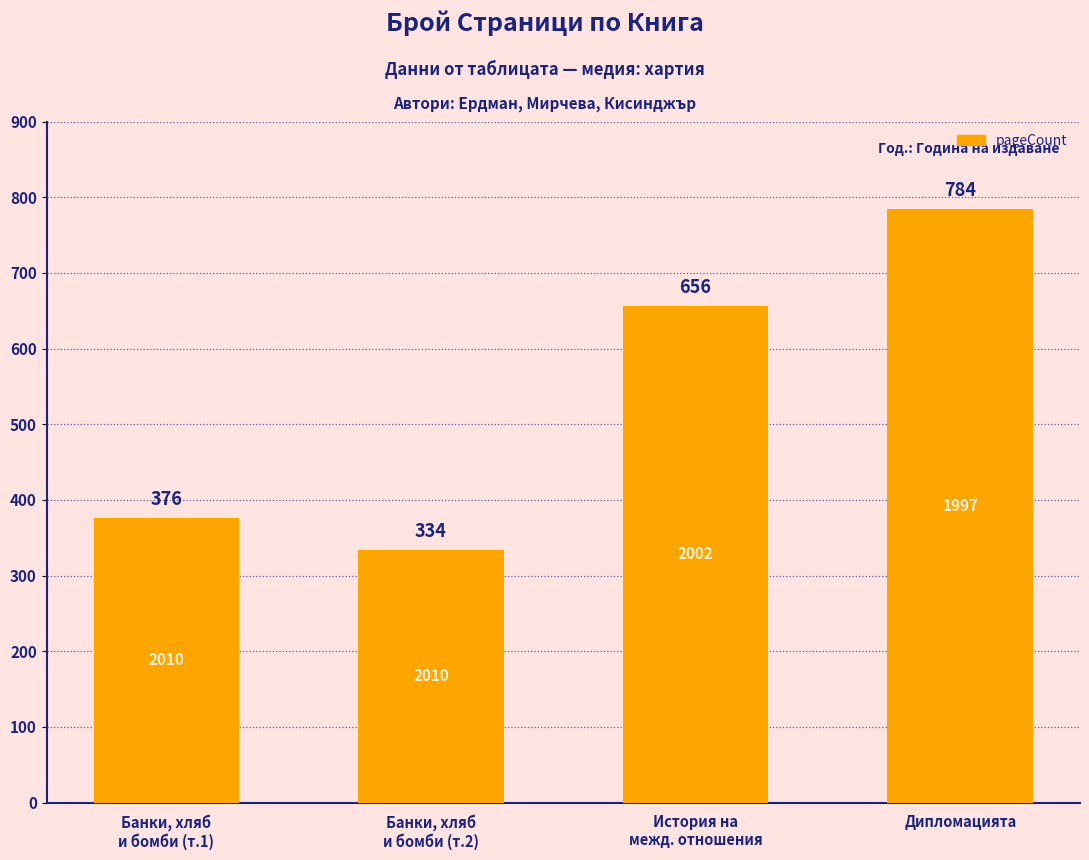

What is the sum of all values?

2150